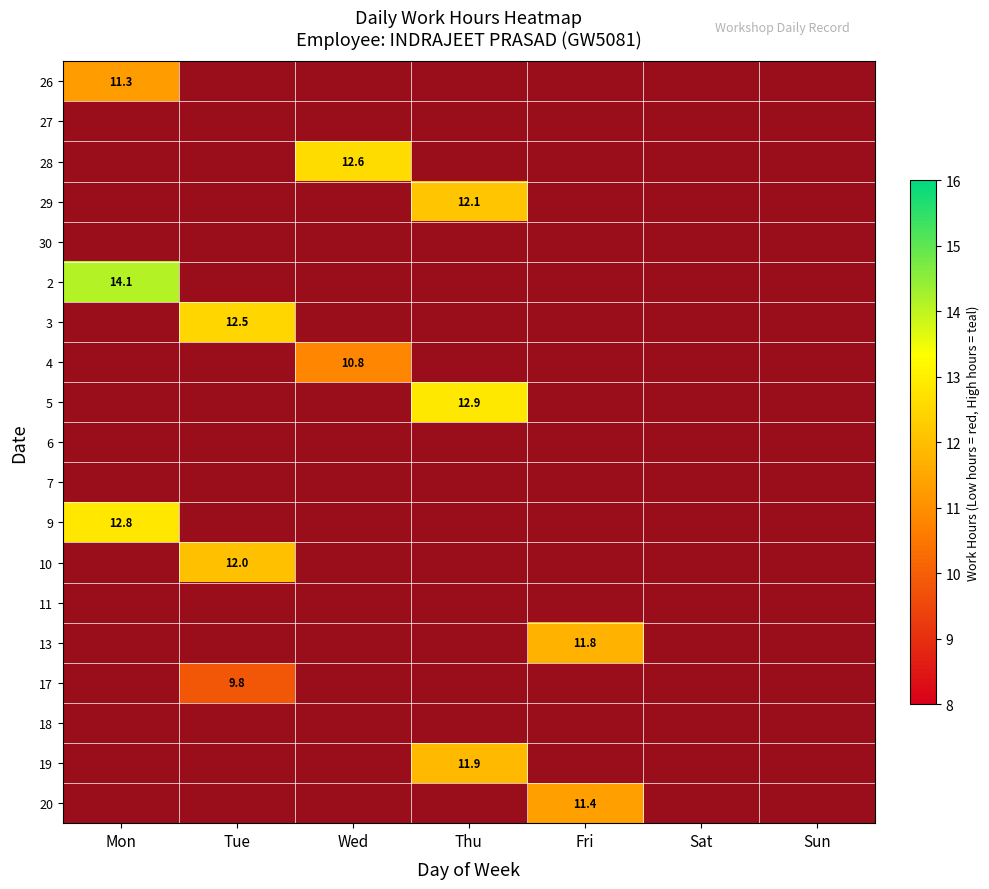

Rank the series at Fri from highest to lowest value.

26, 27, 28, 29, 30, 2, 3, 4, 5, 6, 7, 9, 10, 11, 13, 17, 18, 19, 20